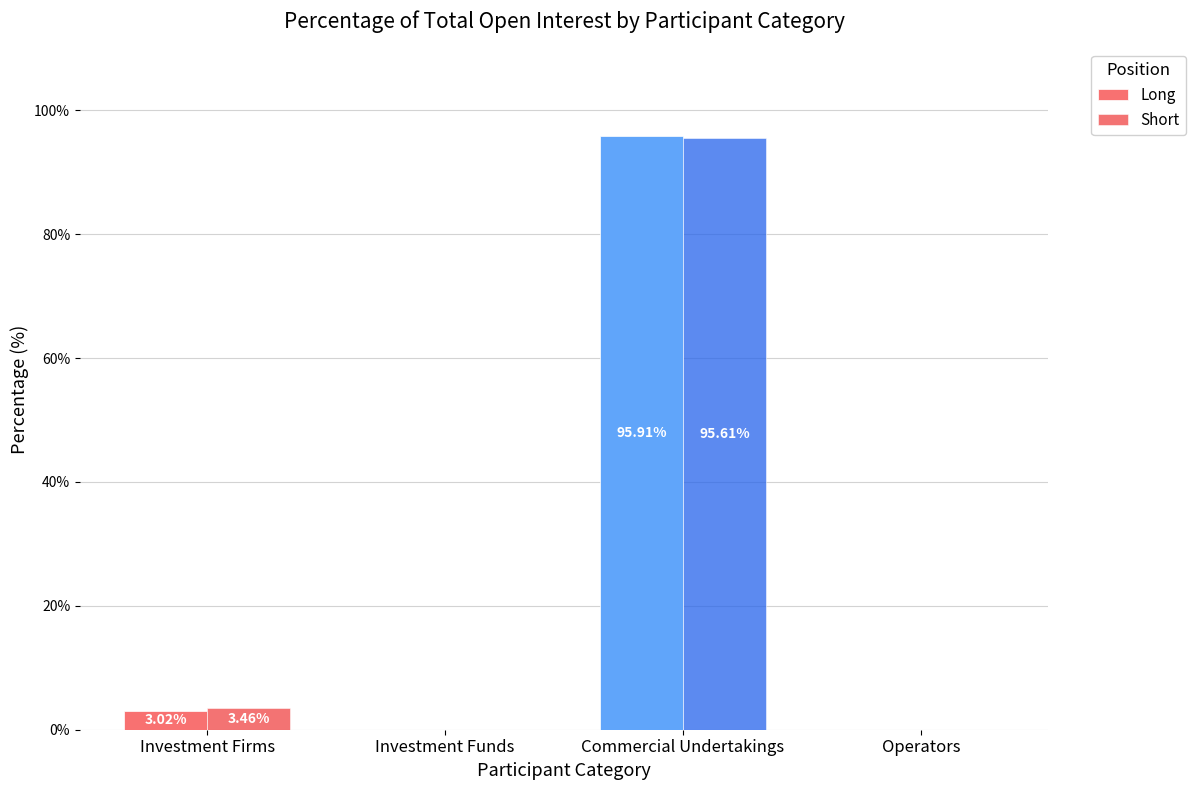

Is the value of Short at Investment Firms greater than the value of Long at Commercial Undertakings?

No